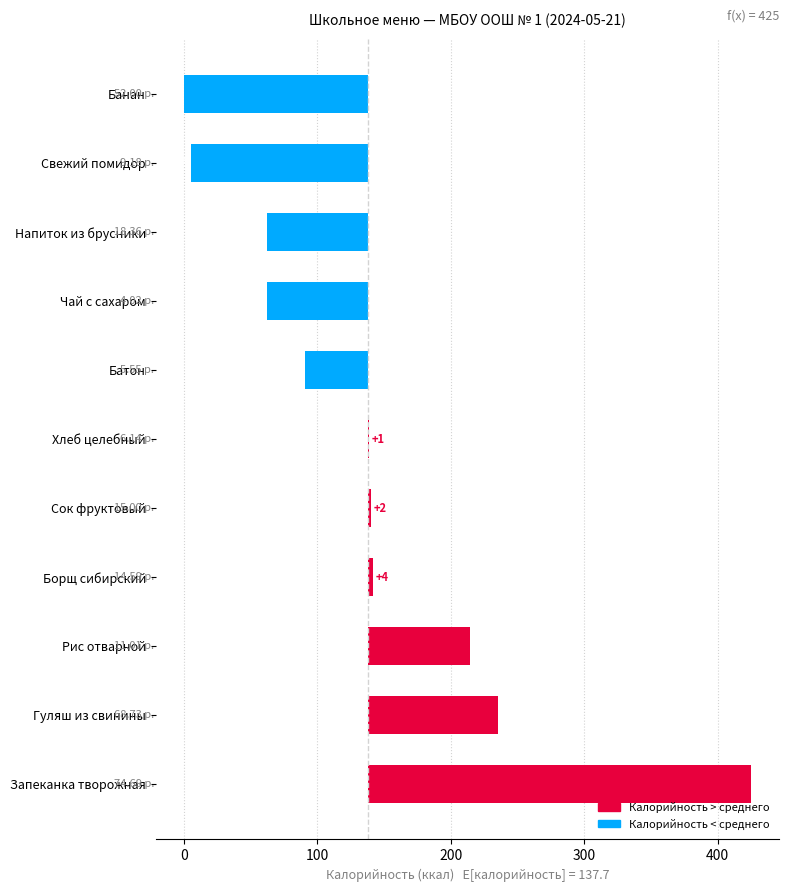

What is the average value of the Калорийность series?

137.7